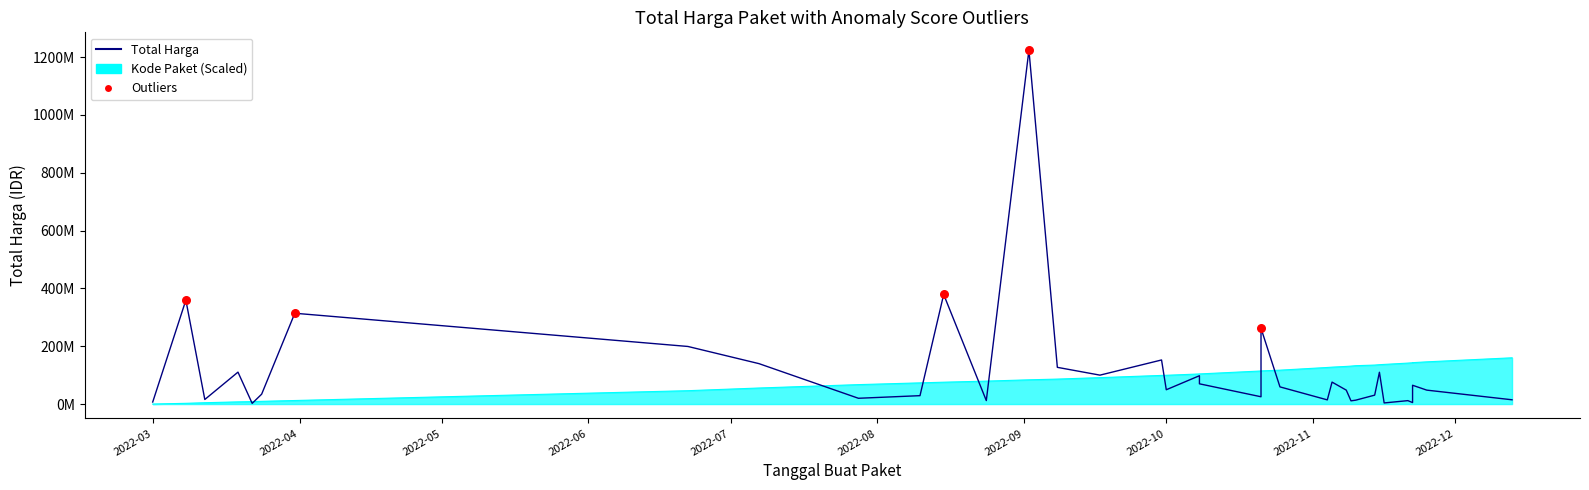

Which series contains the lowest Y value?

kode_paket